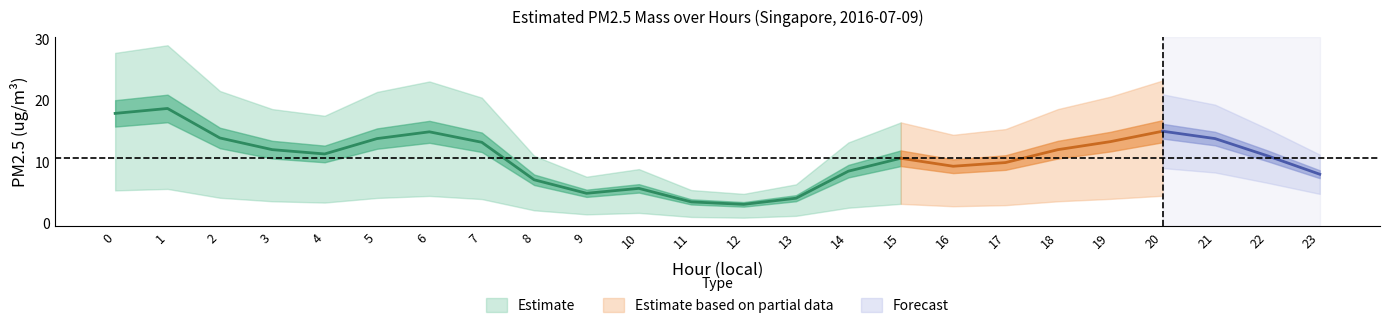

Approximately how many times larger is the value at 13 compared to 0?

0.2